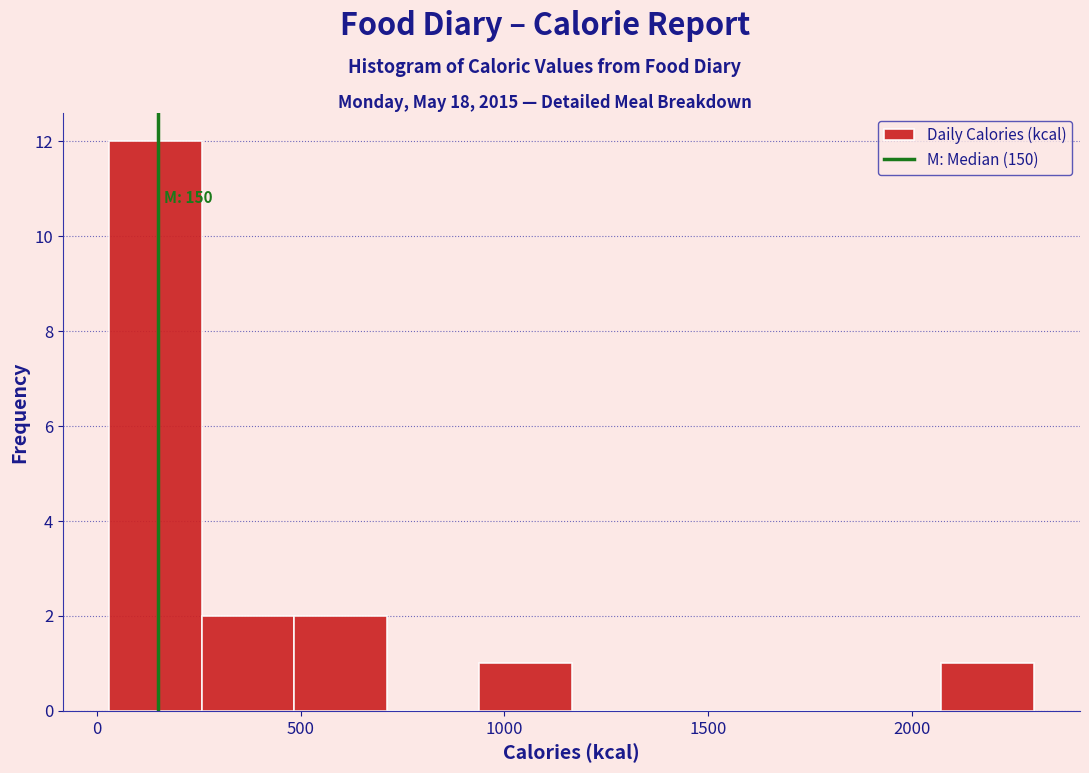

Which range on the x-axis has the tallest bar?

50 to 250